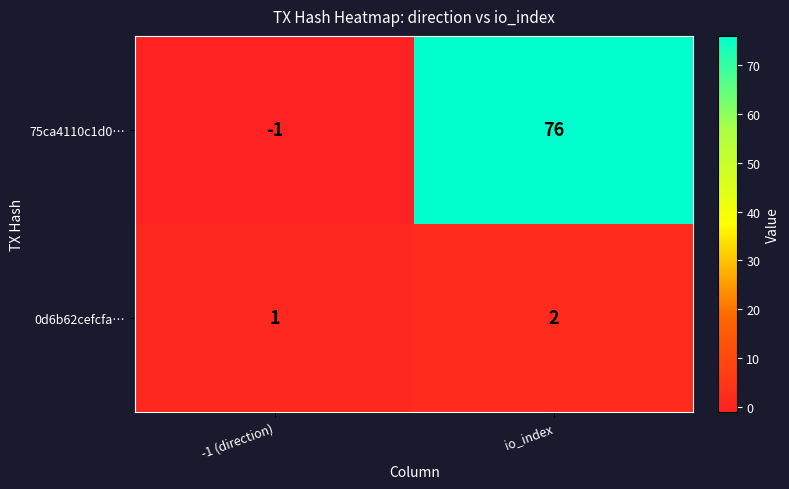

The 0d6b62cefcfa… series shows 1 at -1 (direction). True or false?

True